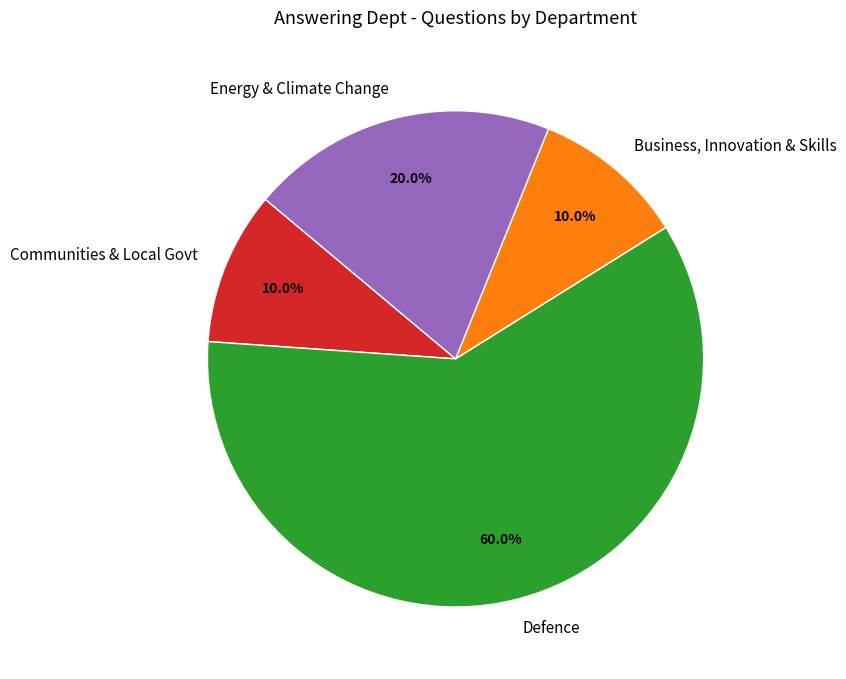

Approximately how many times larger is the value at Defence compared to Business, Innovation & Skills?

6.0